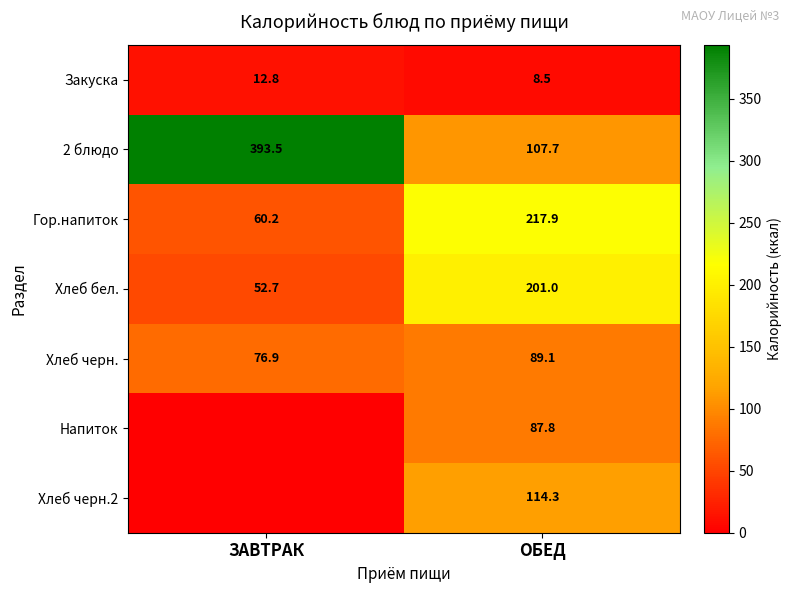

Rank the categories by 2 блюдо value from lowest to highest.

ОБЕД, ЗАВТРАК